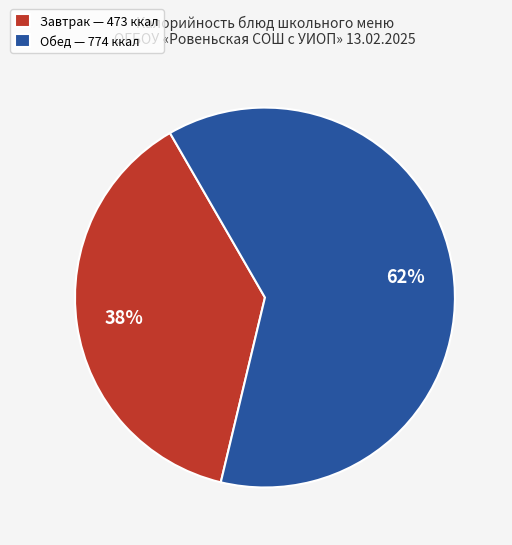

Approximately how many times larger is the value at Обед — 774 ккал compared to Завтрак — 473 ккал?

1.6